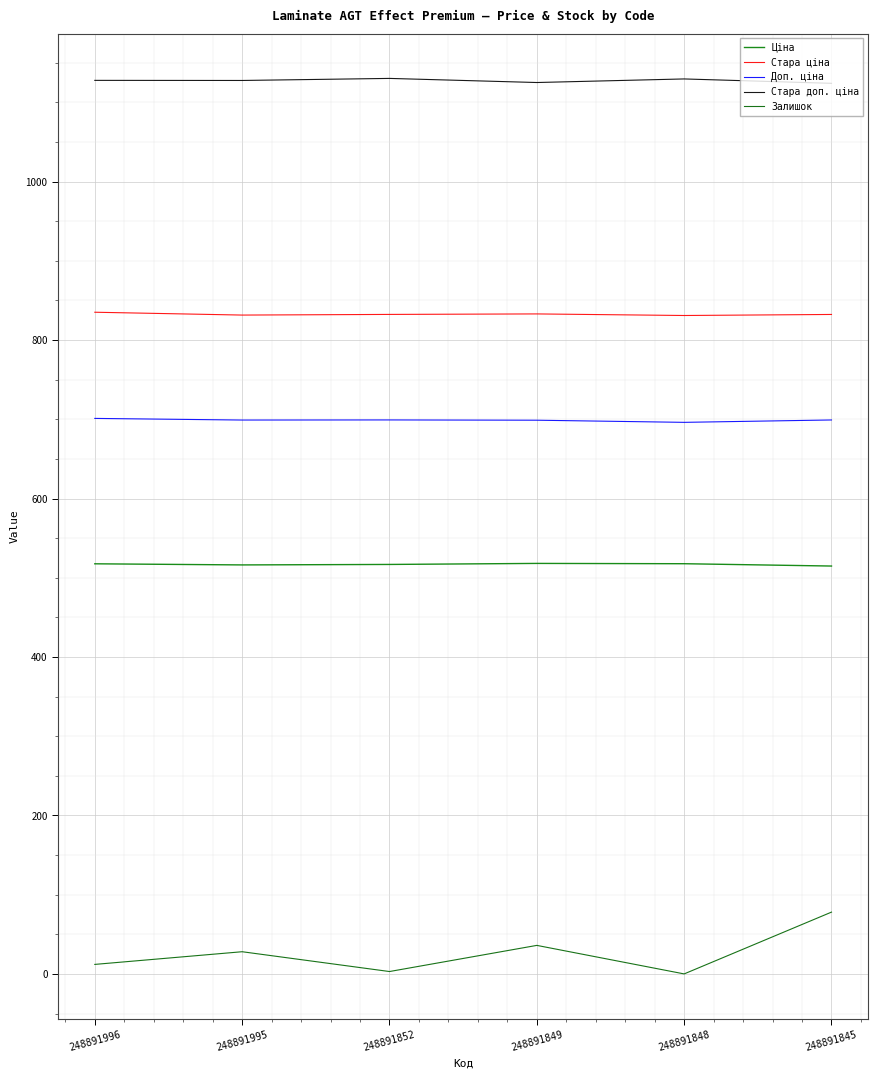

What is the maximum value shown in the chart?

1130.3